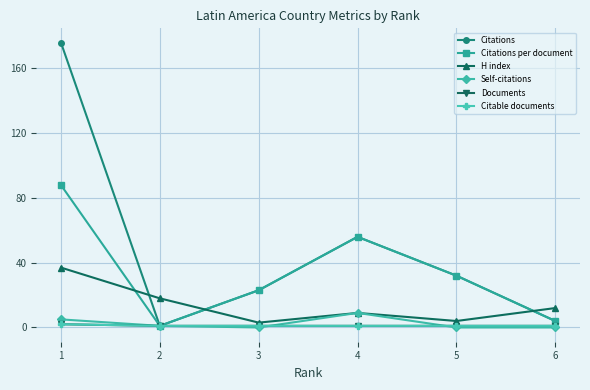

After their last crossing, which series has the higher values: Documents or Self-citations?

Documents